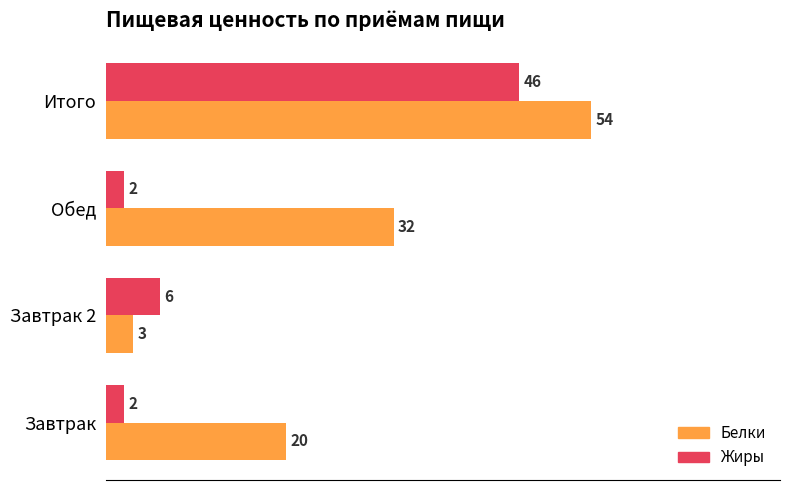

Which series has the widest spread of values?

Белки